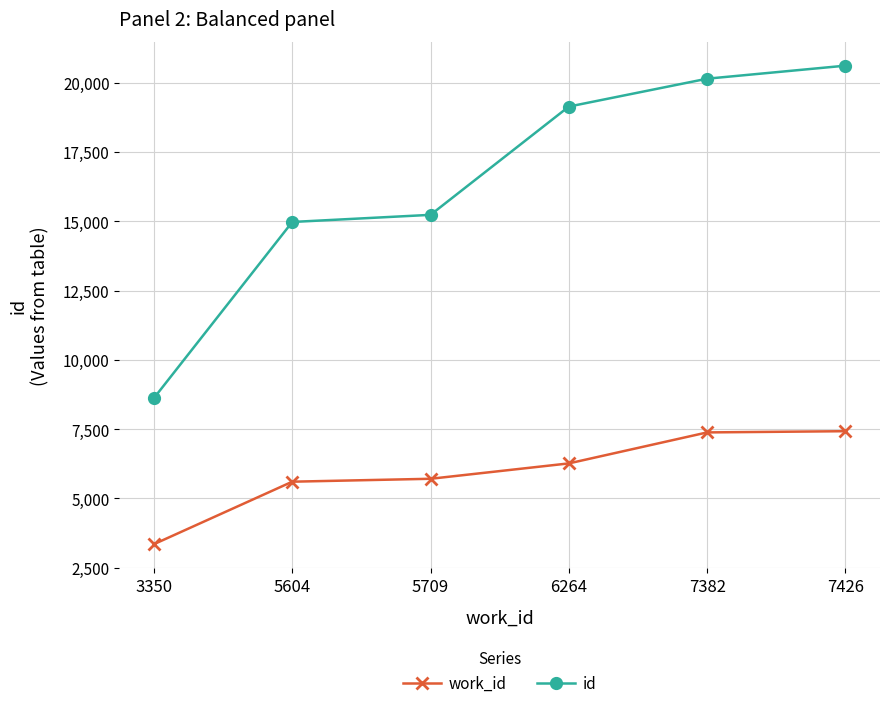

True or false: work_id and id intersect in this chart.

False